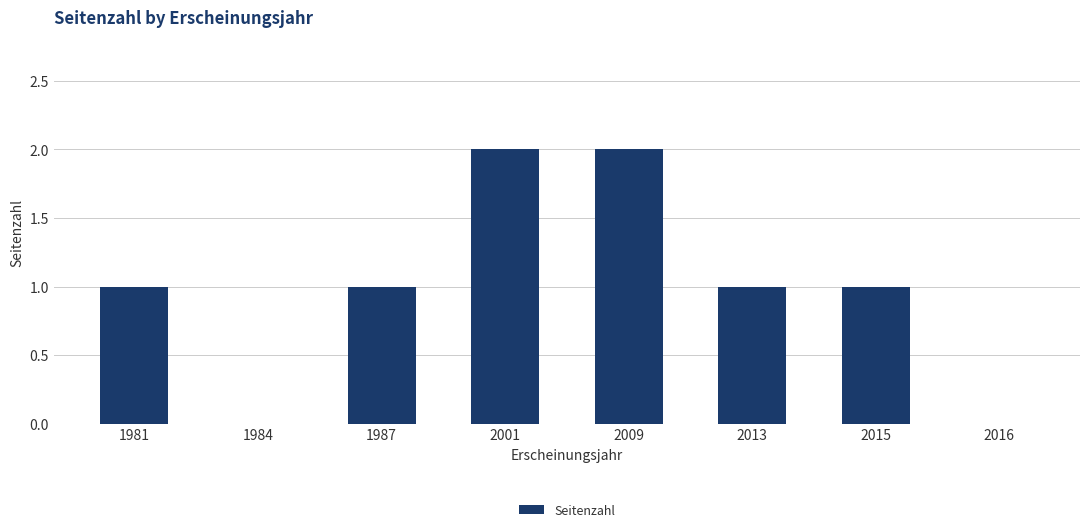

Reading right to left, list all the values displayed in this chart.

2016=0	2015=1	2013=1	2009=2	2001=2	1987=1	1984=0	1981=1